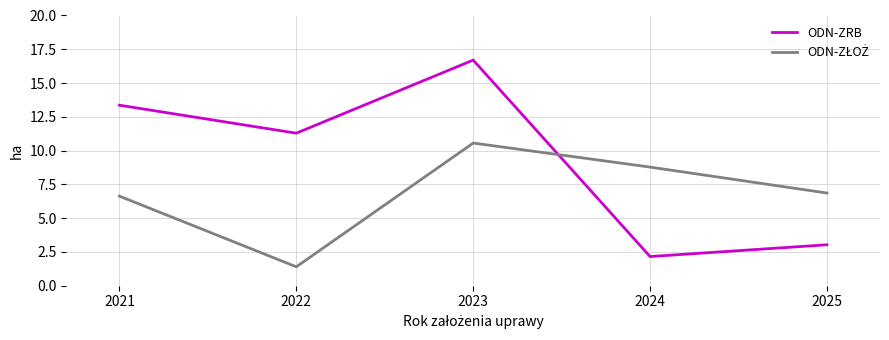

Which series has the widest spread of values?

ODN-ZRB